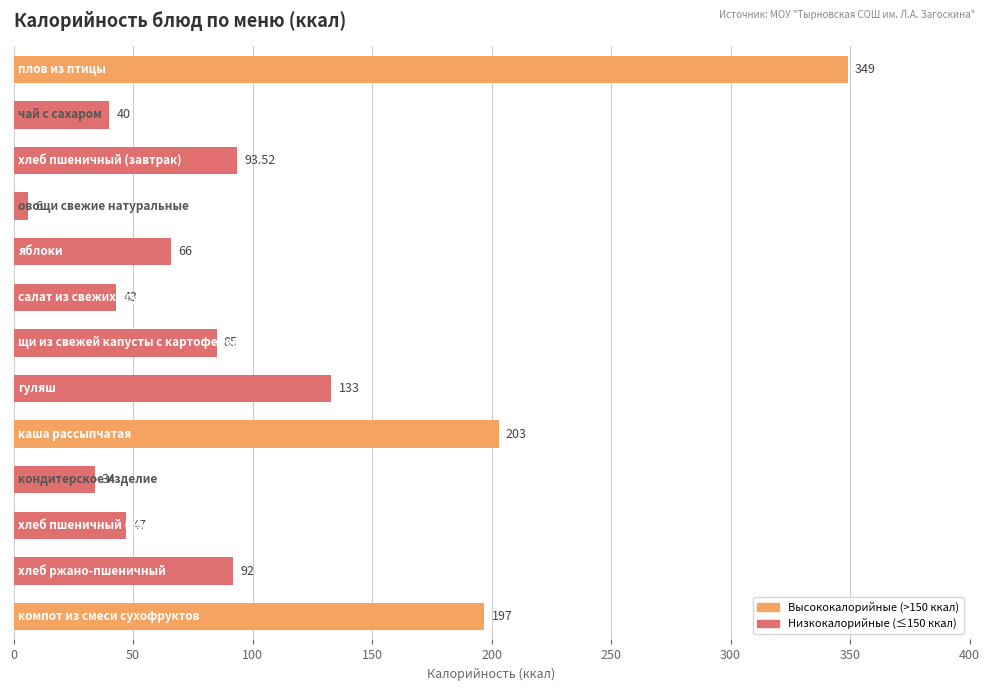

What is the difference between the second highest and minimum values?

197.0